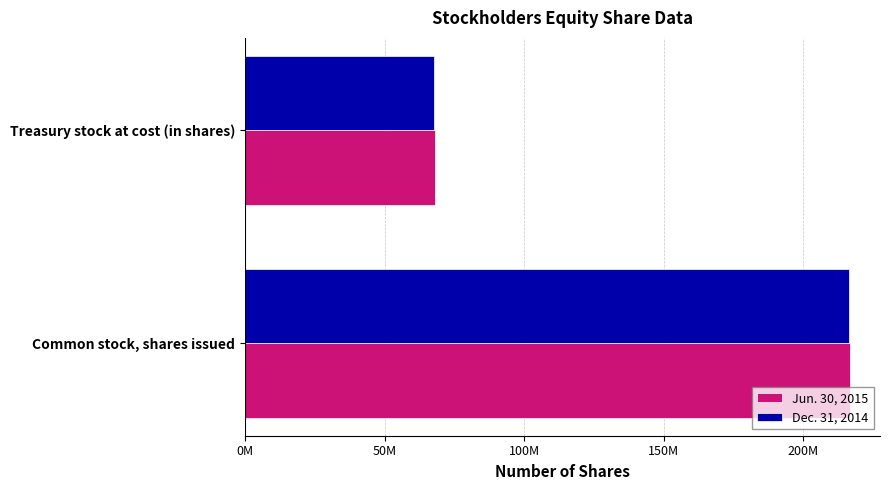

What are all the series names shown in the legend?

Jun. 30, 2015, Dec. 31, 2014